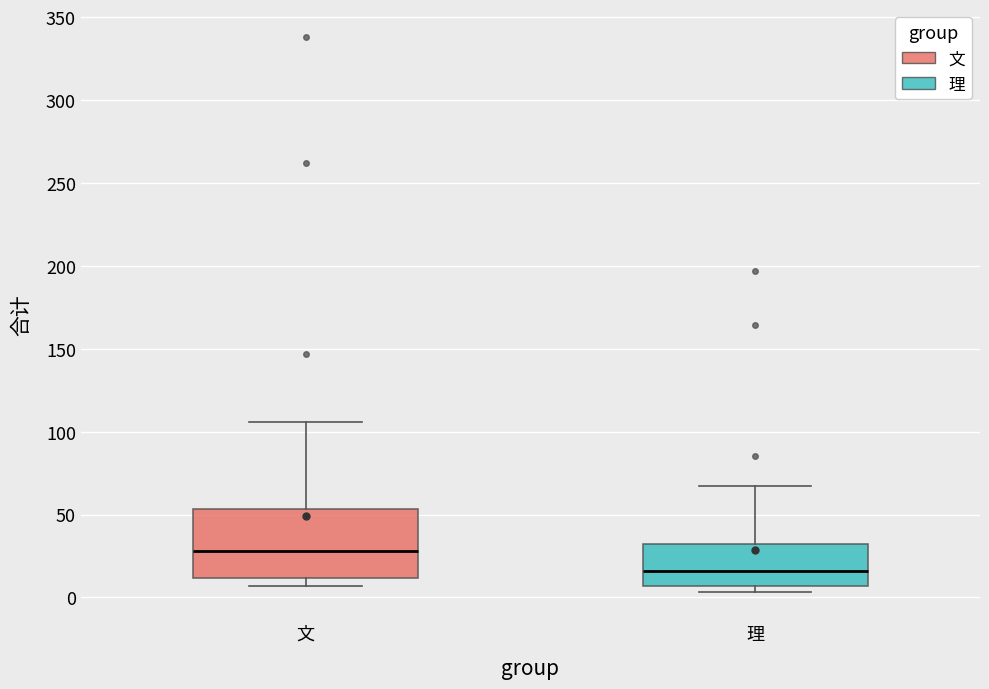

Which box has the lowest median line?

理